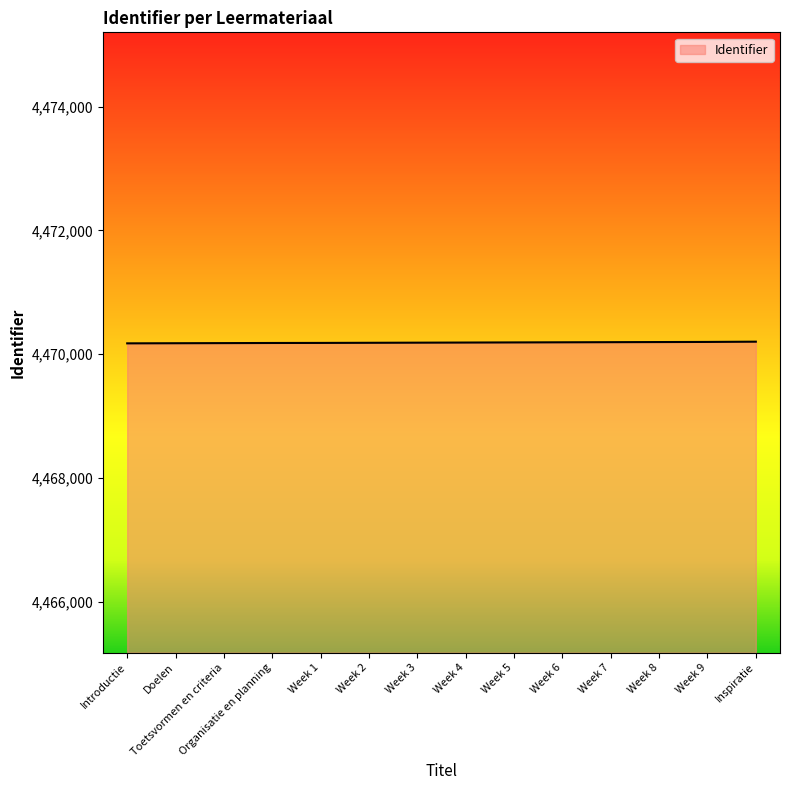

How many values are below 4470186?

7